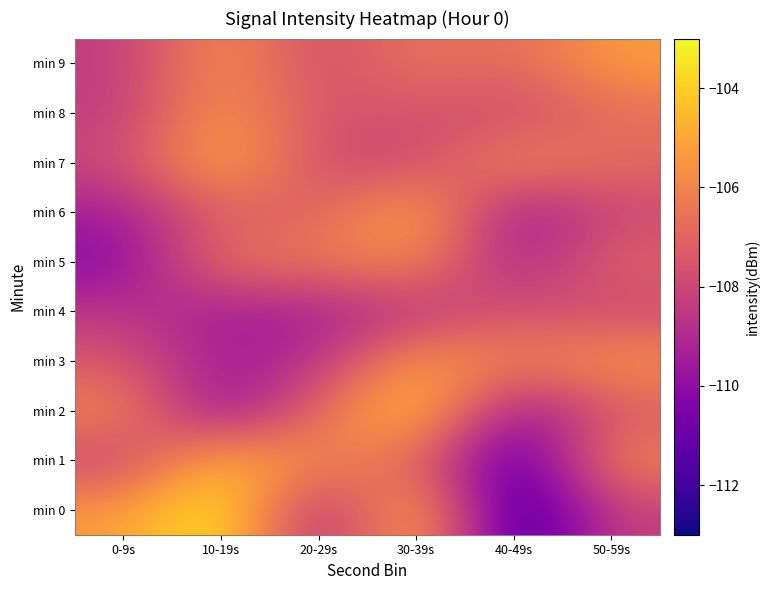

Which series has the largest total across all categories?

min 9